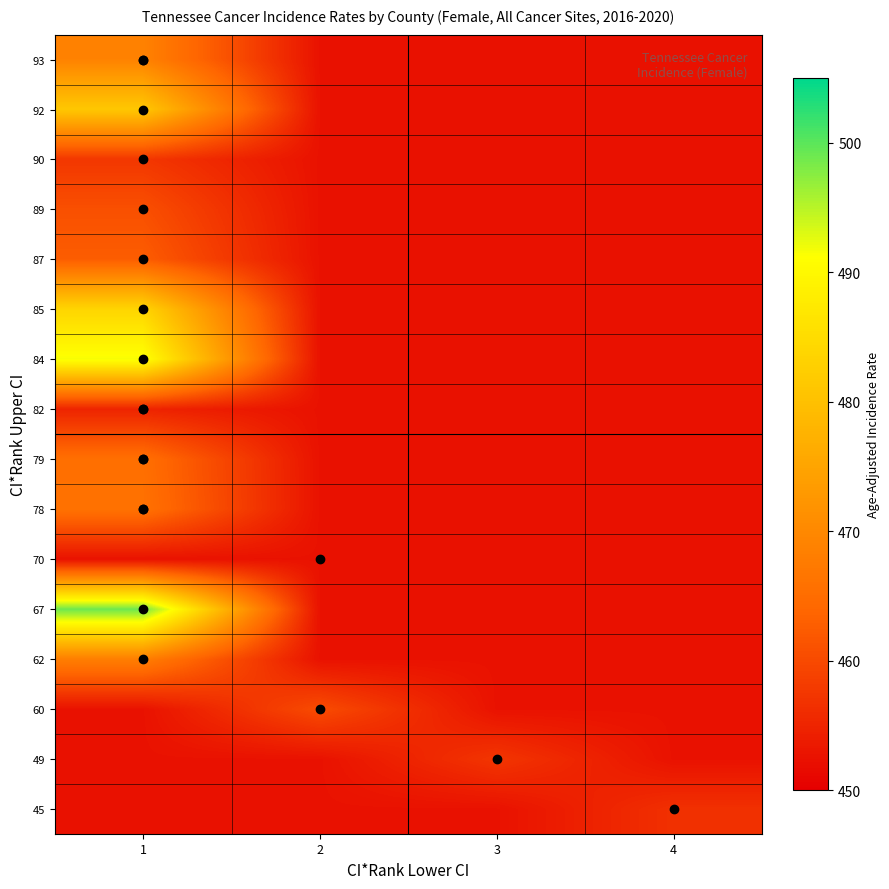

Reading left to right, what are all the values shown in this chart?

45: 1=452.5	2=452.5	3=452.5	4=456.6
49: 1=452.5	2=452.5	3=457.3	4=452.5
60: 1=452.5	2=460.3	3=452.5	4=452.5
62: 1=468.2	2=452.5	3=452.5	4=452.5
67: 1=499.1	2=452.5	3=452.5	4=452.5
70: 1=452.5	2=452.5	3=452.5	4=452.5
78: 1=465.9	2=452.5	3=452.5	4=452.5
79: 1=465.5	2=452.5	3=452.5	4=452.5
82: 1=454.9	2=452.5	3=452.5	4=452.5
84: 1=491.7	2=452.5	3=452.5	4=452.5
85: 1=483.8	2=452.5	3=452.5	4=452.5
87: 1=462.6	2=452.5	3=452.5	4=452.5
89: 1=460.8	2=452.5	3=452.5	4=452.5
90: 1=457.5	2=452.5	3=452.5	4=452.5
92: 1=481.3	2=452.5	3=452.5	4=452.5
93: 1=468.9	2=452.5	3=452.5	4=452.5